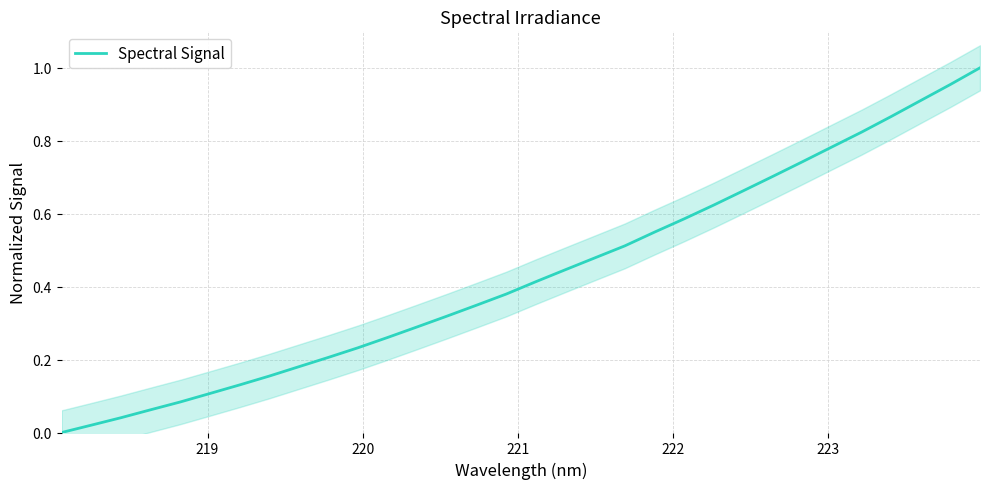

True or false: there are more than 2 points higher than both neighbors.

False